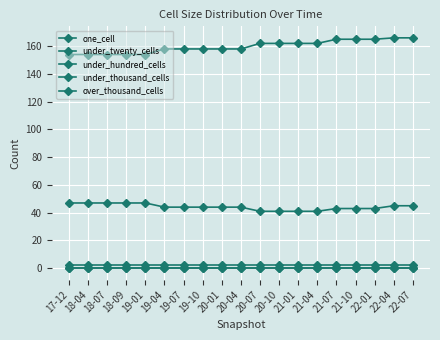

Which label corresponds to the largest value in the chart?

22-04